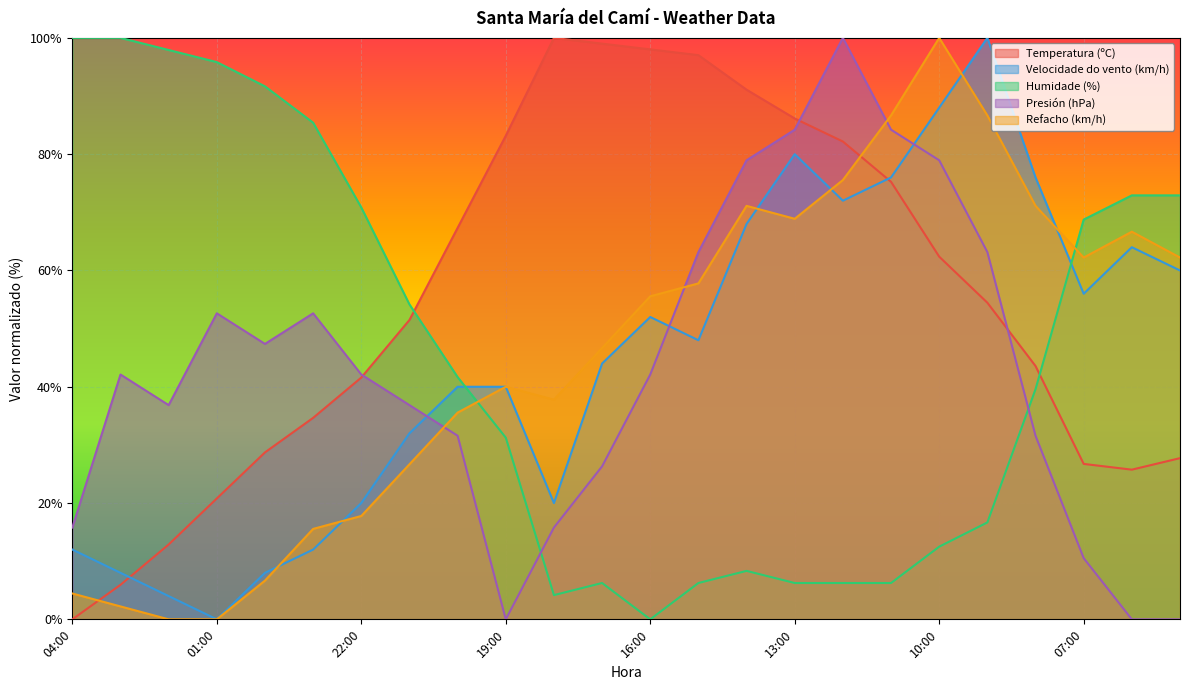

At which category does Presión (hPa) reach its first local valley?

02:00